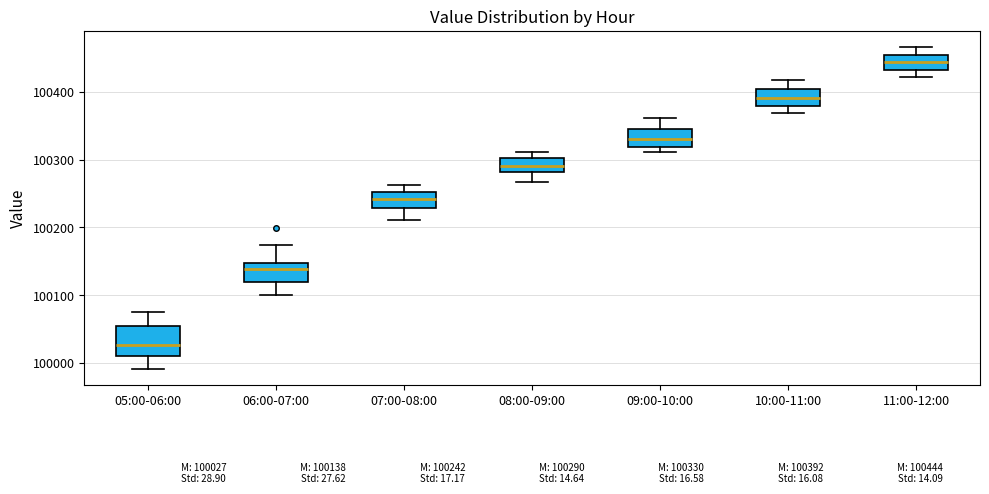

Which box is the tallest, from its lower edge to its upper edge?

05:00-06:00